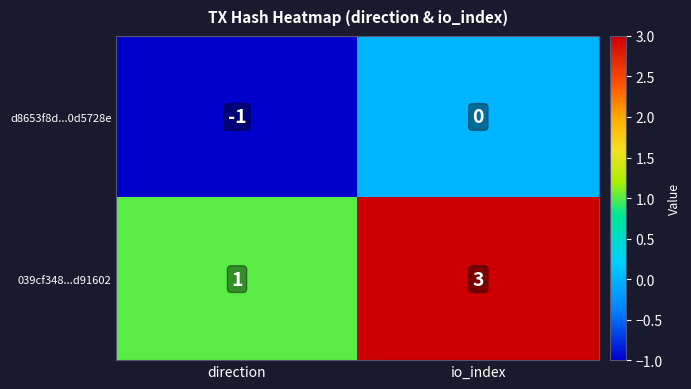

How many categories are shown in the chart?

2